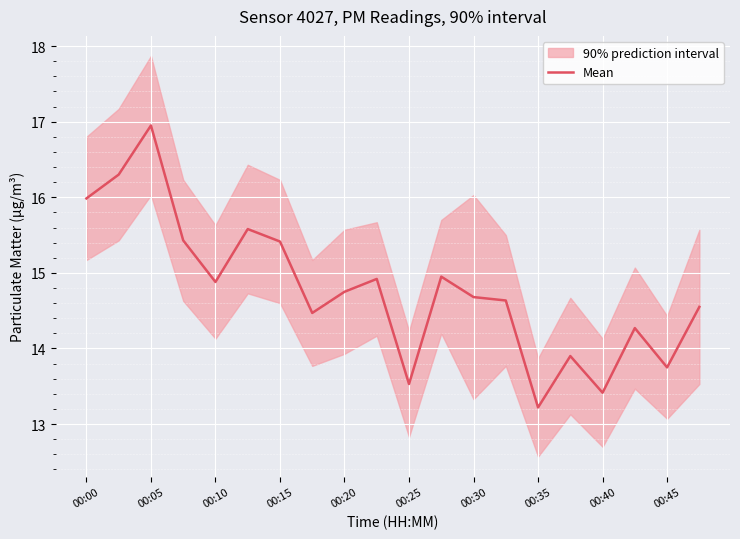

At which label does Mean reach its peak?

00:05